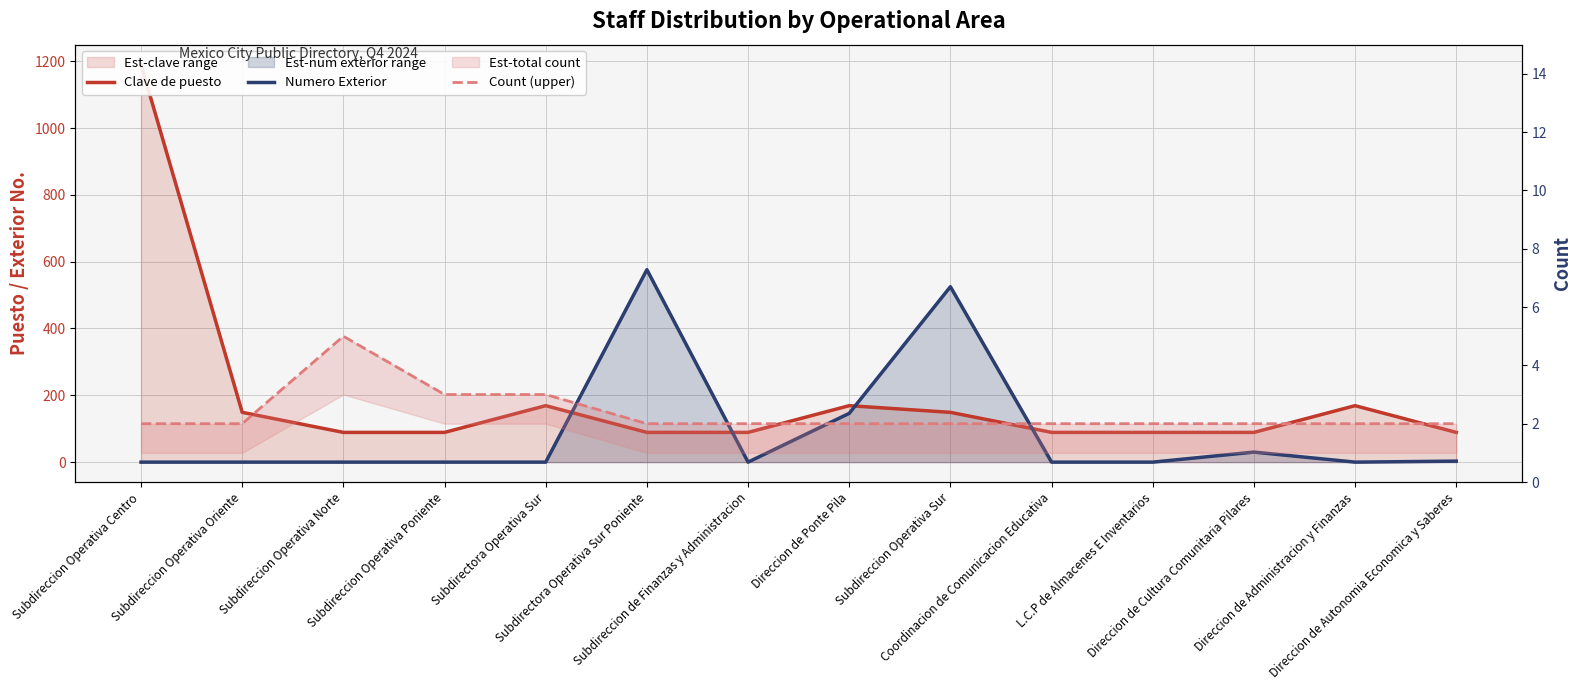

What position from the left is Subdirectora Operativa Sur?

5